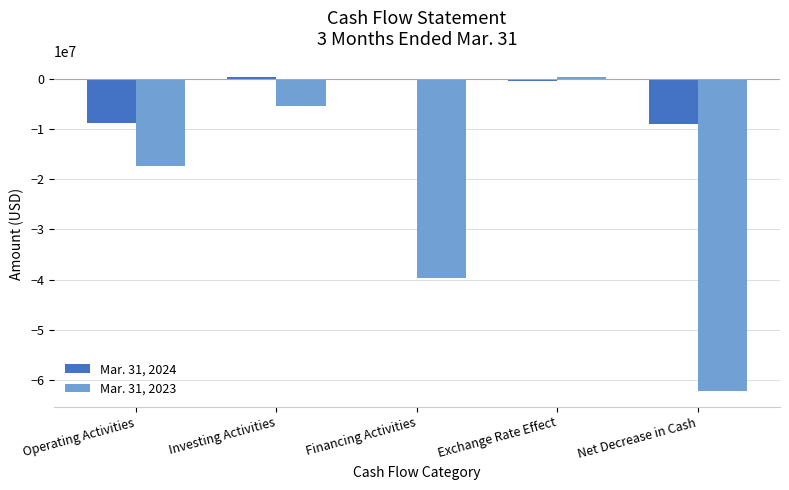

Which series changed the most between Financing Activities and Net Decrease in Cash?

Mar. 31, 2023